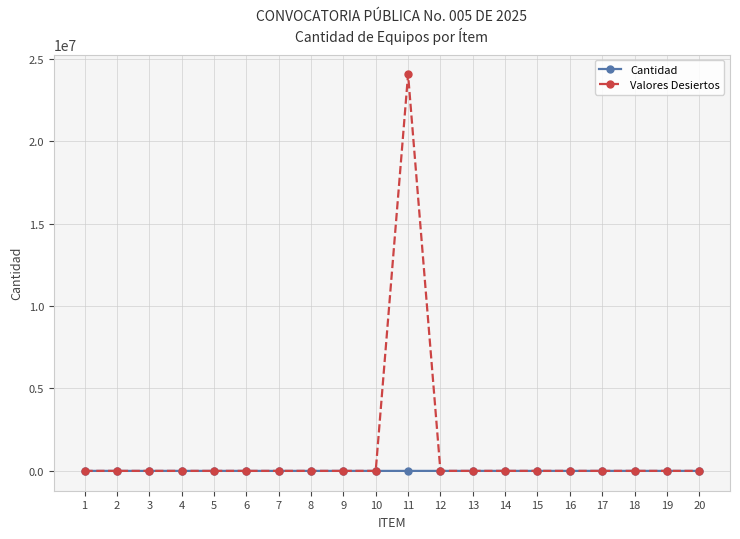

Which series has the largest total across all categories?

Valores Desiertos